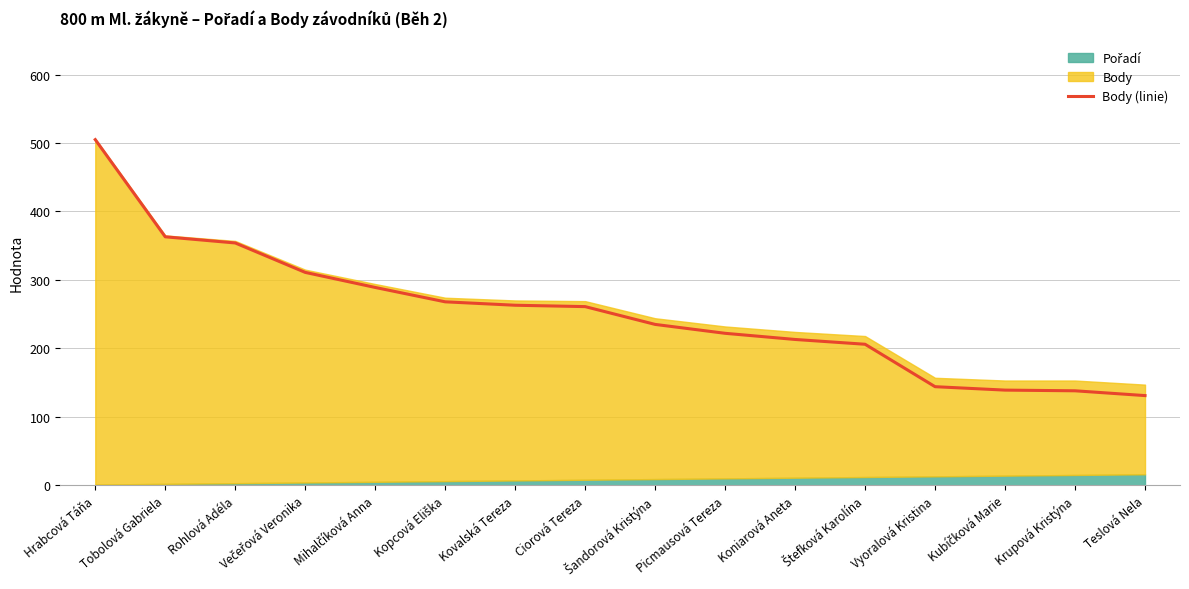

True or false: there are more than 0 points higher than both neighbors.

False